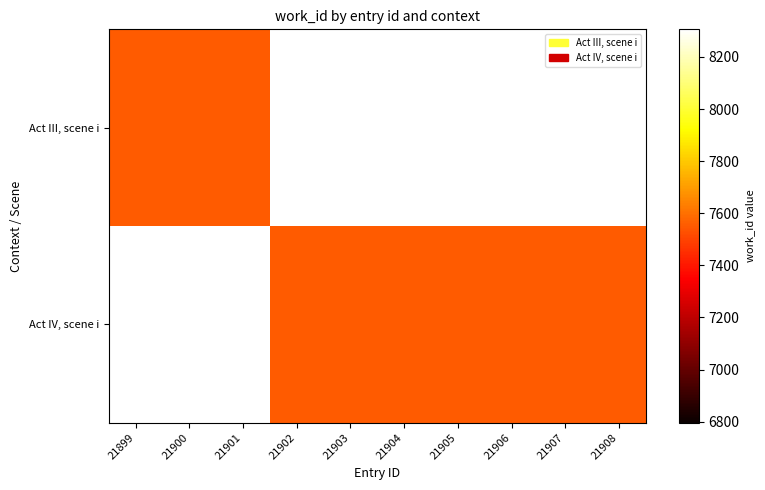

Between 21908 and 21902, which is larger?

21908